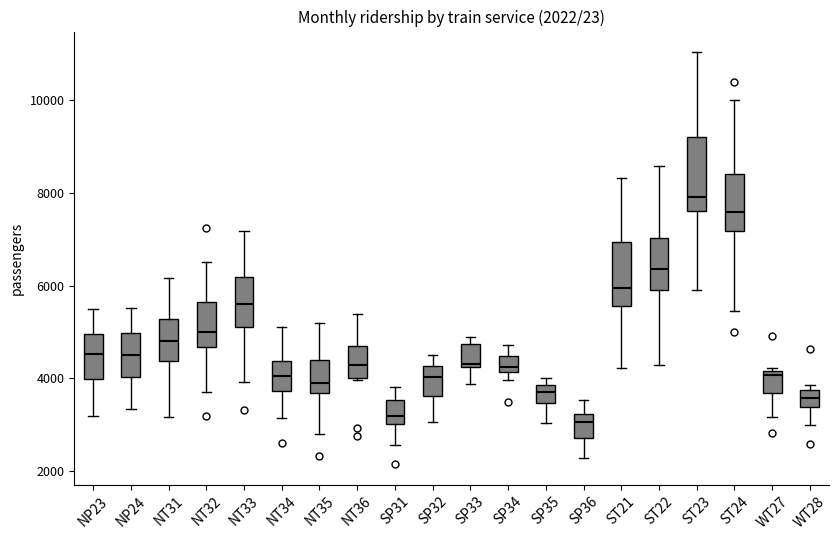

Comparing the boxes themselves (not the whiskers), which one is the tallest?

ST23